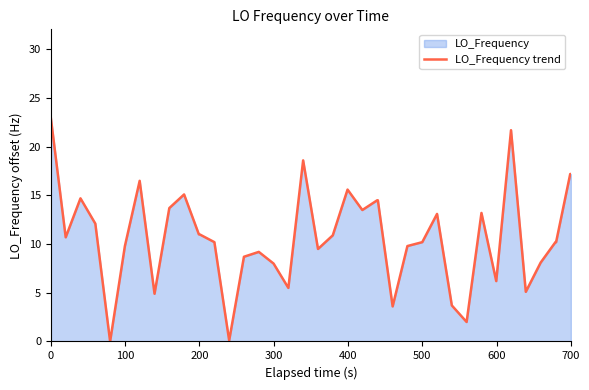

Does the chart have visible grid lines?

No